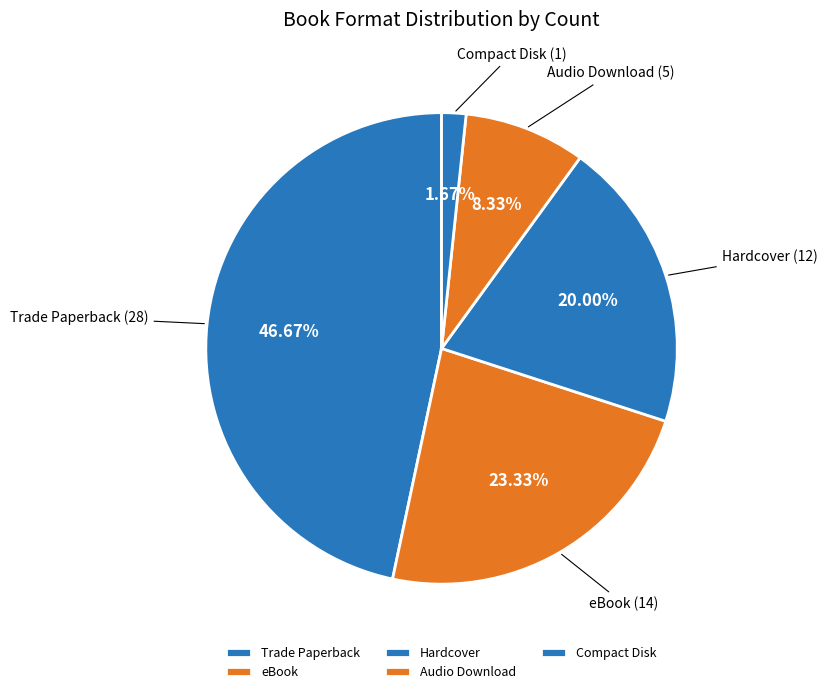

To the nearest percent, what is the combined percentage of Audio Download and eBook?

32%